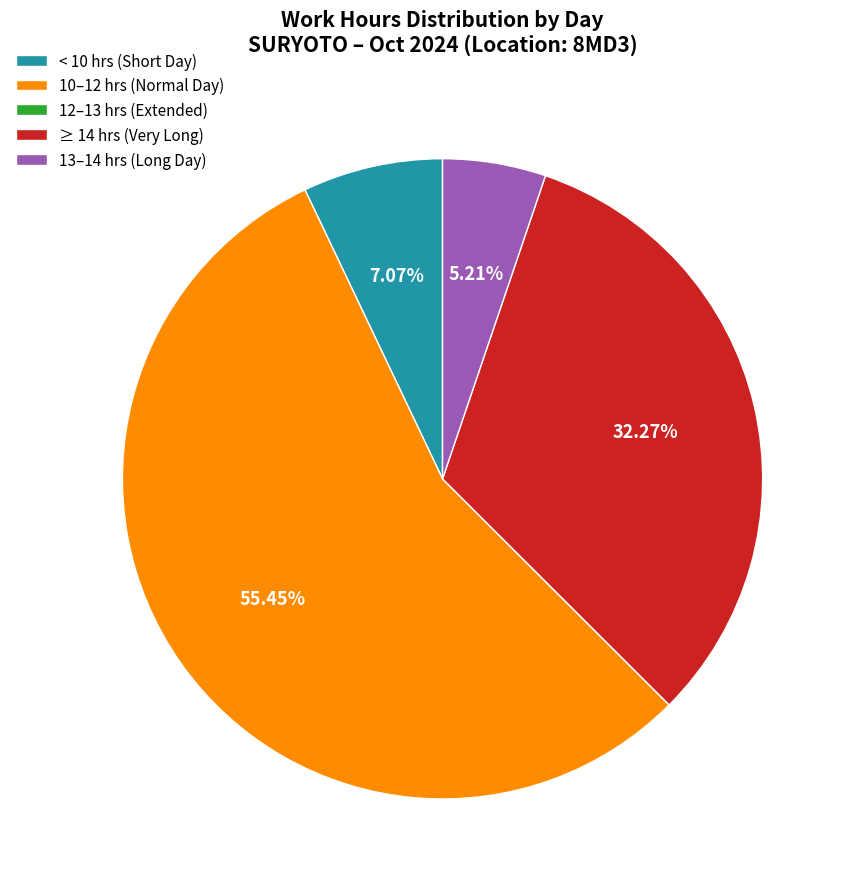

Between < 10 hrs (Short Day) and ≥ 14 hrs (Very Long), which is larger?

≥ 14 hrs (Very Long)